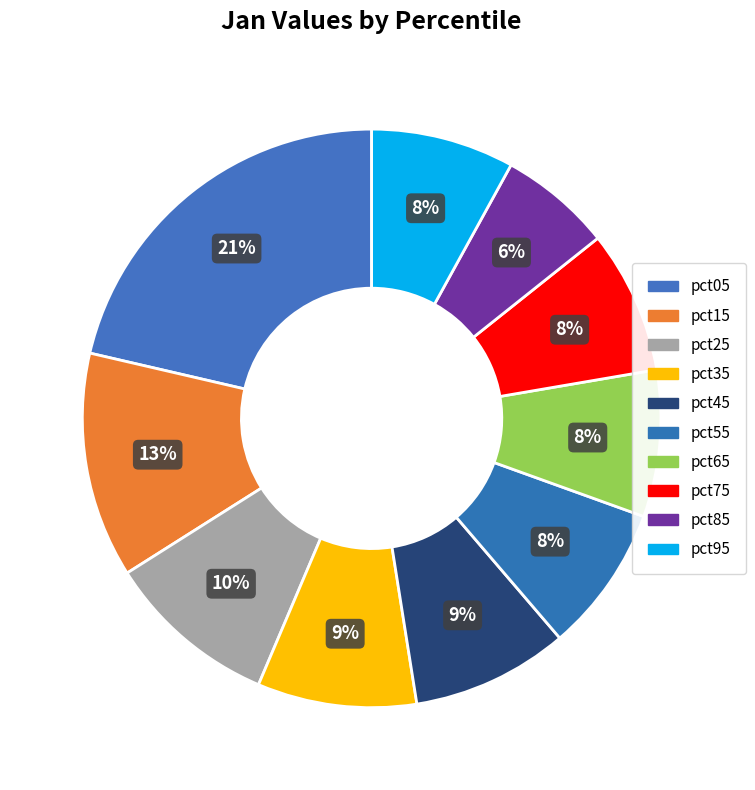

Count the number of slices in the pie.

10